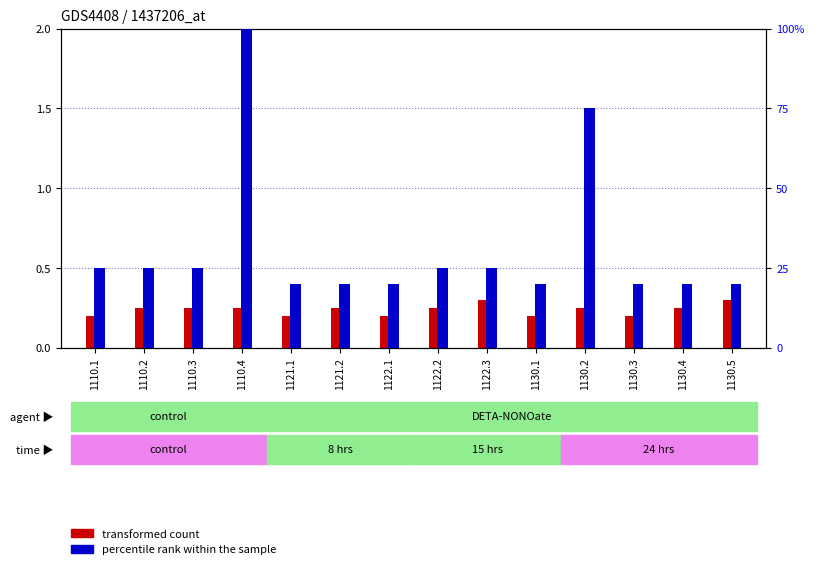

What is the approximate value of transformed count at 1122.2?

0.2